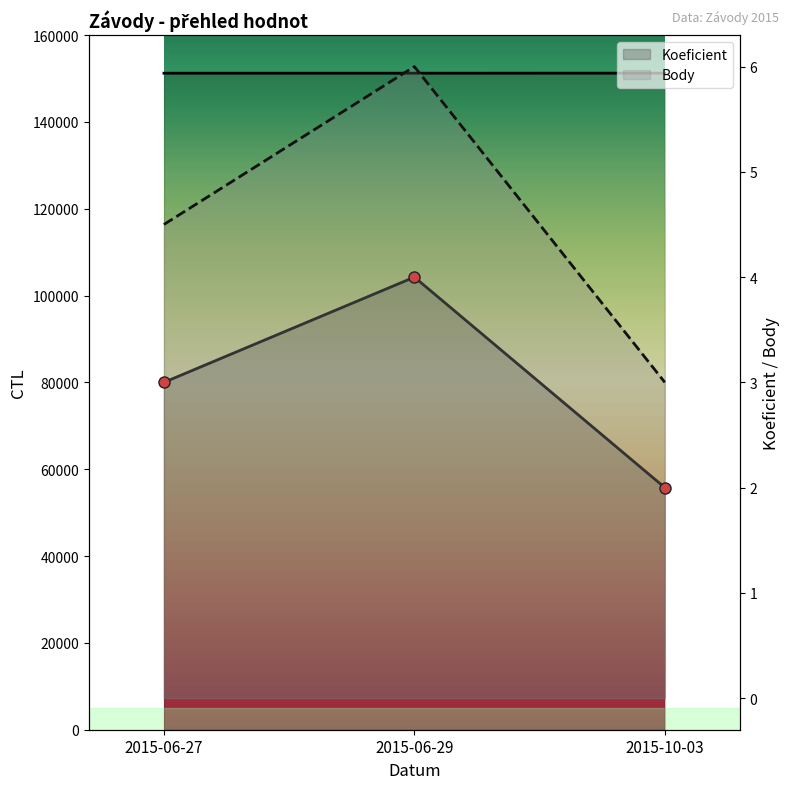

The Body series shows 2.1 at 2015-06-27. True or false?

False